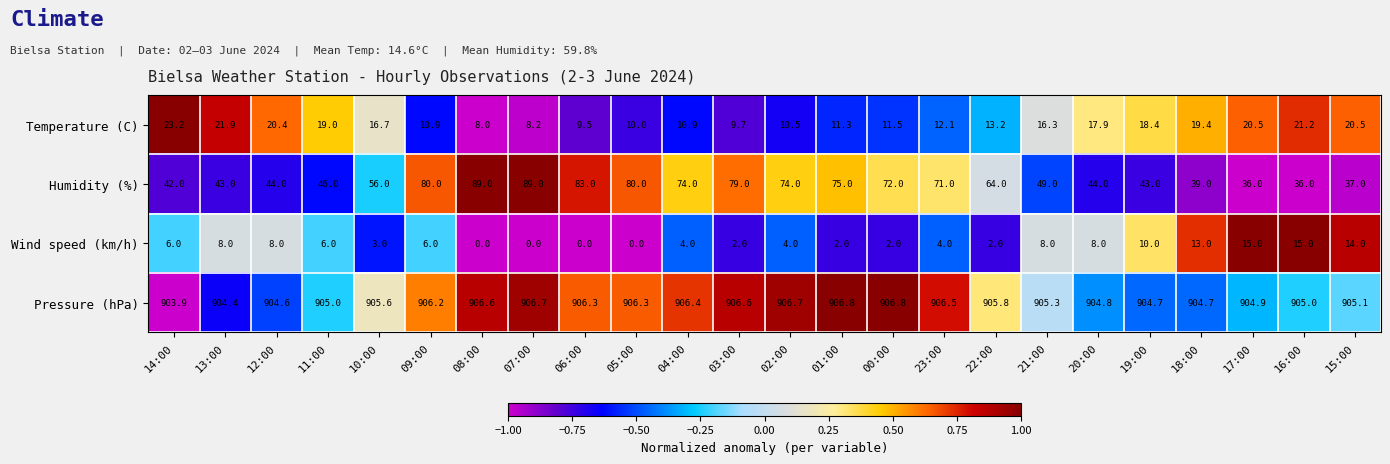

Where is Humidity (%) nearest to the value 62?

22:00